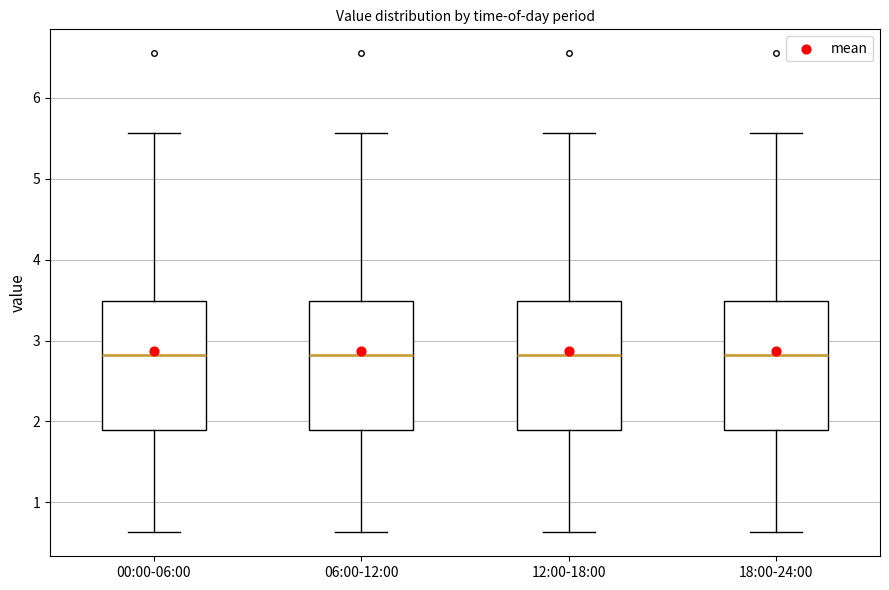

Reading left to right, read every box against the y-axis: the position of its median line, the range the box covers, and the ends of its whiskers. The values are not printed on the chart, so give them approximately, as read against the axis.

00:00-06:00: median 2.8, box 1.9 to 3.5, whiskers 0.6 to 5.6
06:00-12:00: median 2.8, box 1.9 to 3.5, whiskers 0.6 to 5.6
12:00-18:00: median 2.8, box 1.9 to 3.5, whiskers 0.6 to 5.6
18:00-24:00: median 2.8, box 1.9 to 3.5, whiskers 0.6 to 5.6